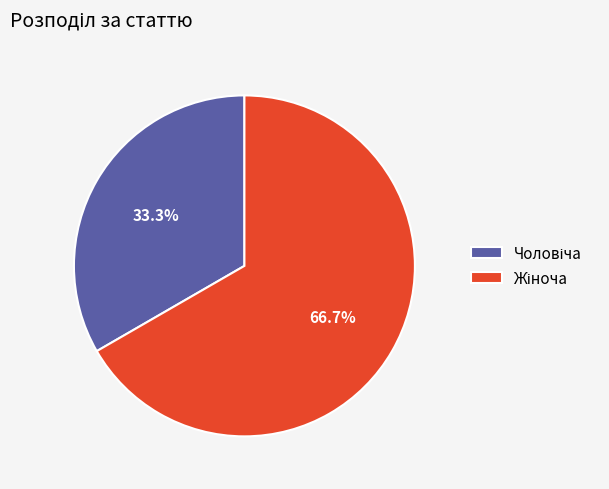

Does any single category account for the majority?

Yes